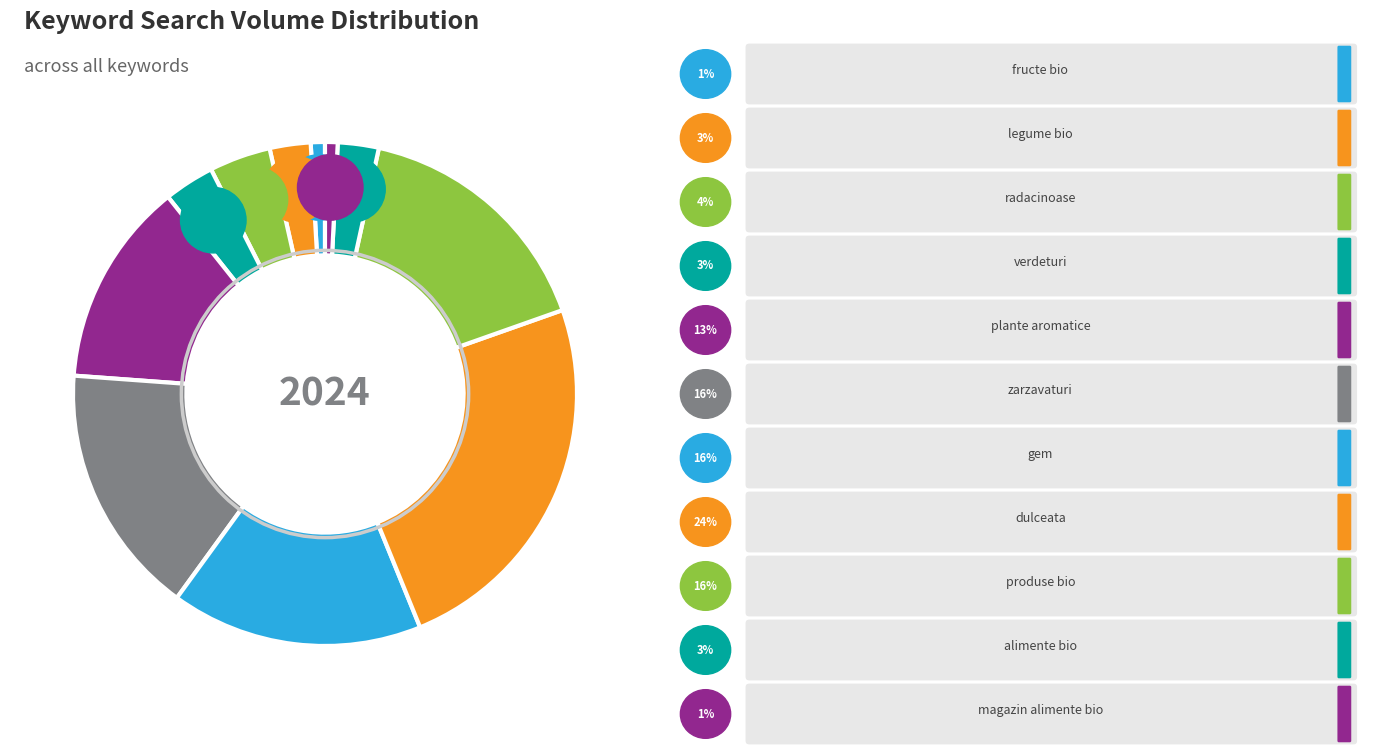

To the nearest percent, what percentage of the pie is alimente bio?

3%